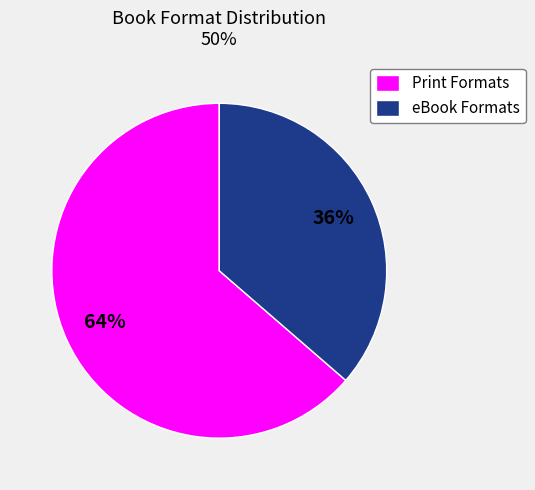

Which slice is the largest?

Print Formats